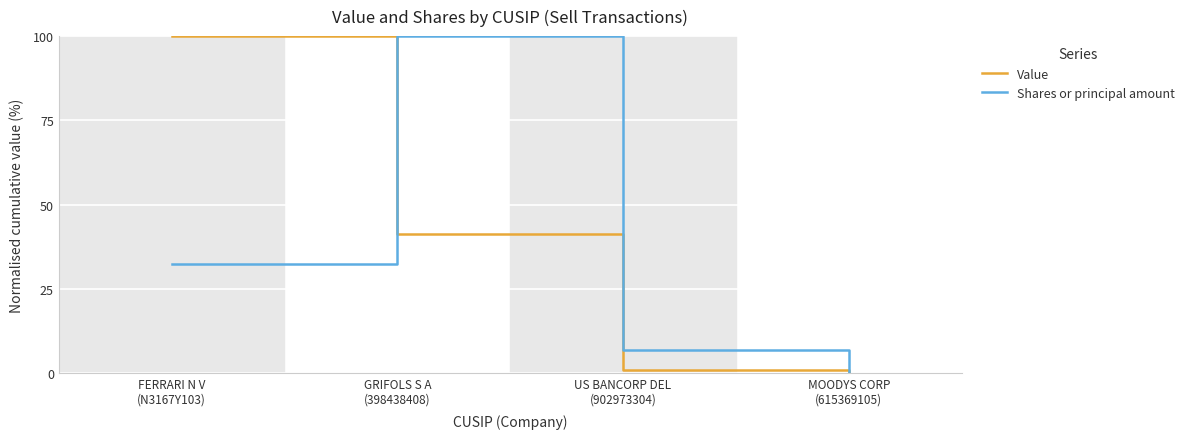

True or false: Shares or principal amount and Value intersect in this chart.

True